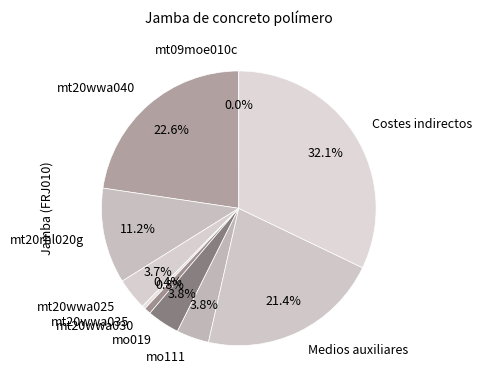

Combined, what portion of the pie is mt20wwa040 and mt20wwa025?

26.4%